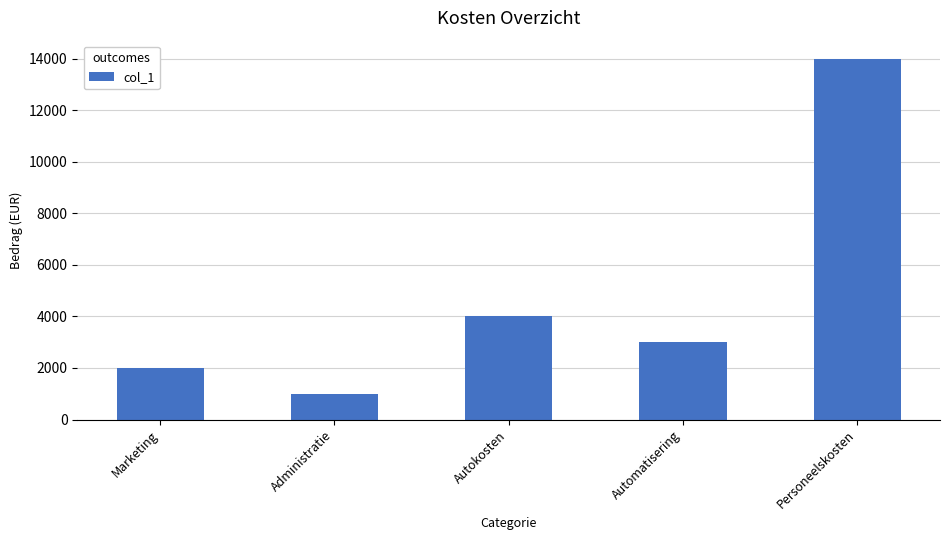

Reading left to right, list all the values displayed in this chart.

Marketing=2000	Administratie=1000	Autokosten=4000	Automatisering=3000	Personeelskosten=14000